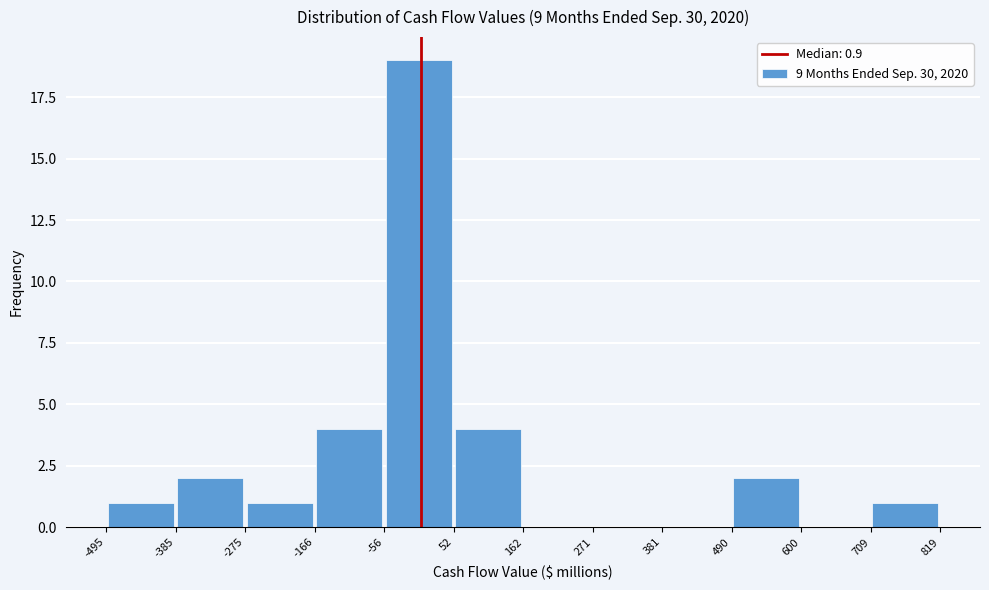

Reading left to right, list every bar in this chart as the range it spans on the x-axis followed by its height. The values are not printed on the chart, so give them approximately, as read against the axis.

-495 to -385: 1
-385 to -275: 2
-275 to -166: 1
-166 to -56: 4
-56 to 52: 19
52 to 162: 4
162 to 271: 0
271 to 381: 0
381 to 490: 0
490 to 600: 2
600 to 709: 0
709 to 819: 1